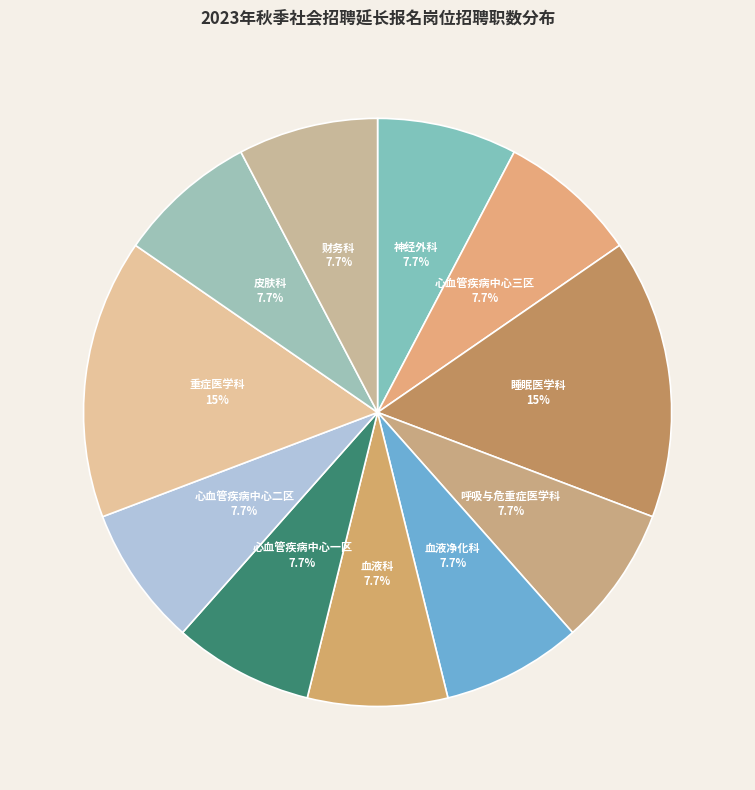

To the nearest percent, what percentage of the pie is 财务科?

8%